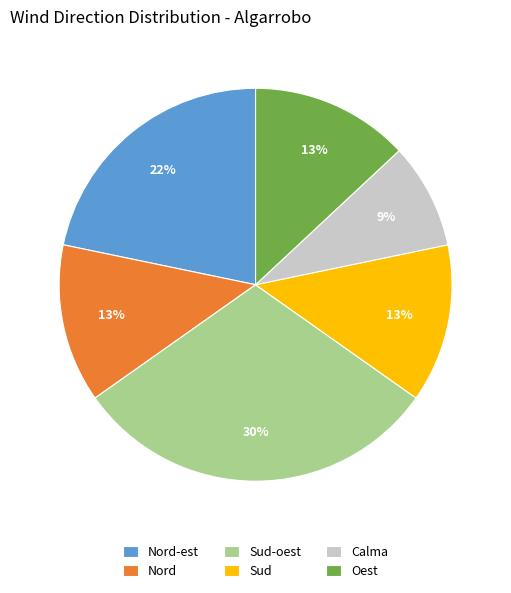

True or false: Calma accounts for 2% of the total.

False